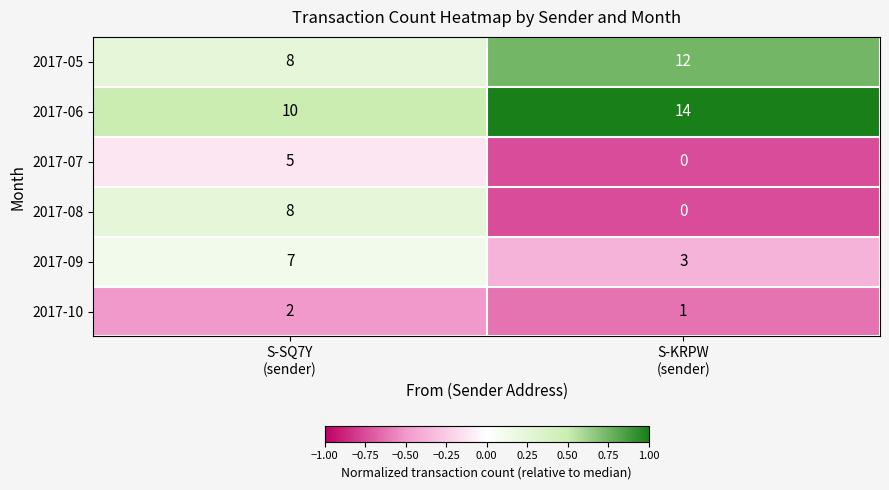

What is the lowest value of the 2017-06 series?

10